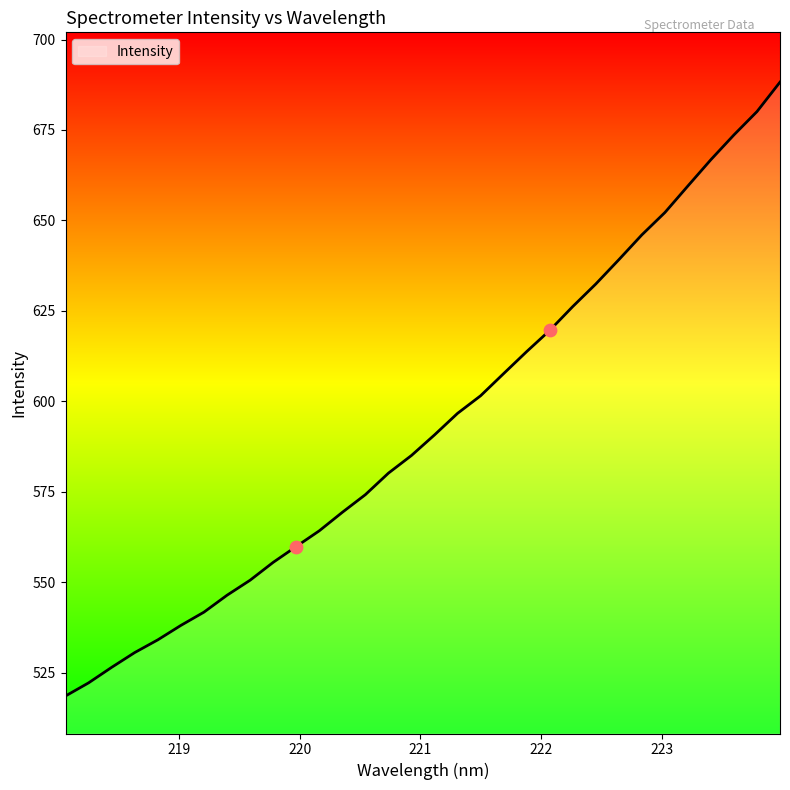

What is the difference between the maximum and minimum values?

169.7